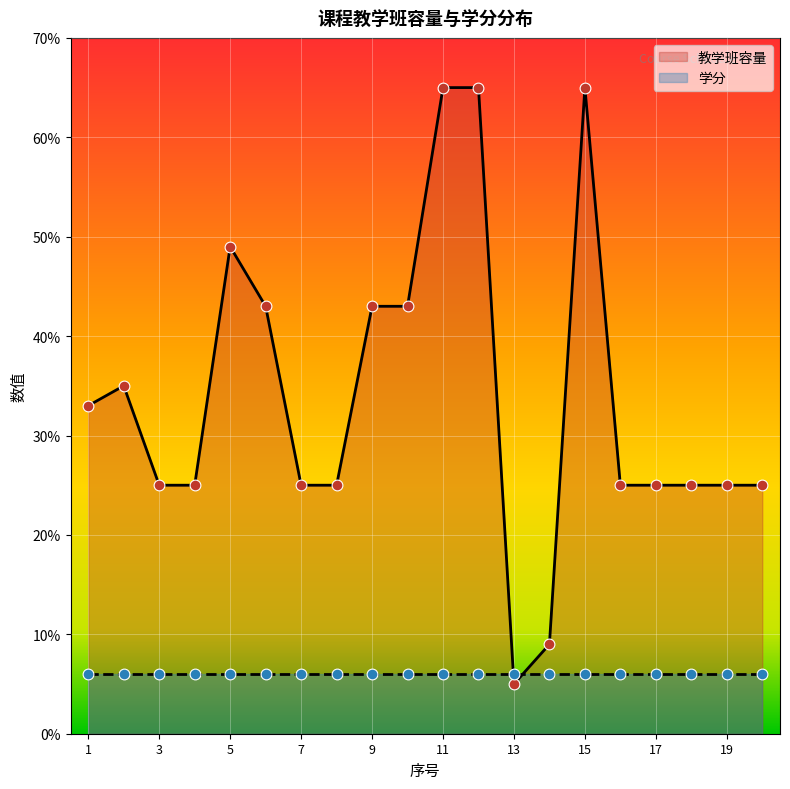

Which has a higher value, 6 or 5?

5